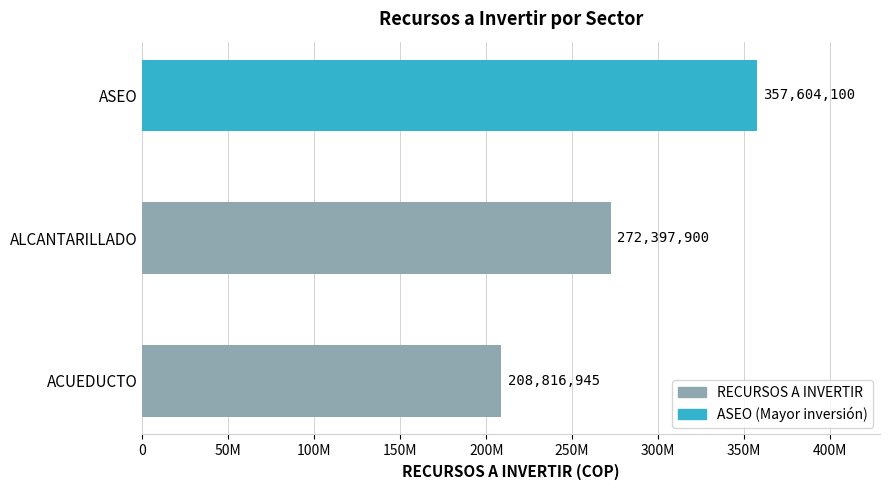

Does the chart contain any negative values?

No